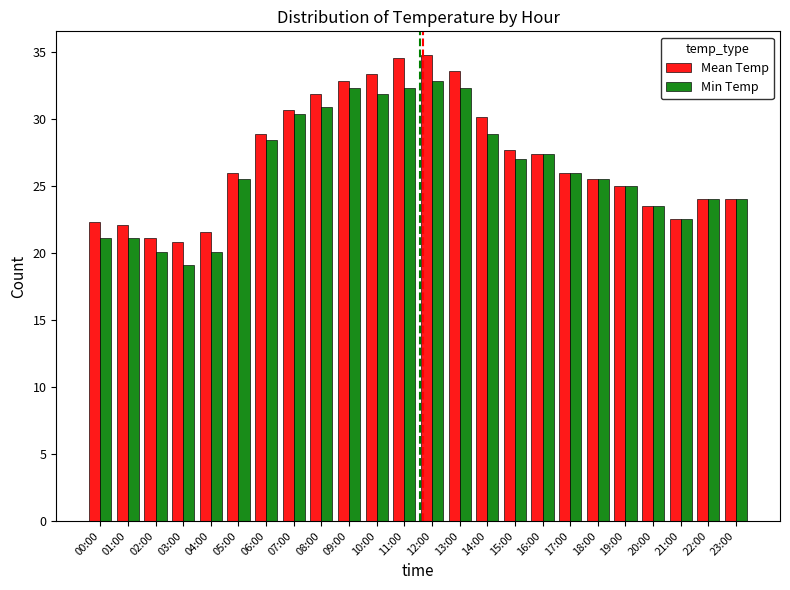

What is the label of the 21st bar from the right?

03:00